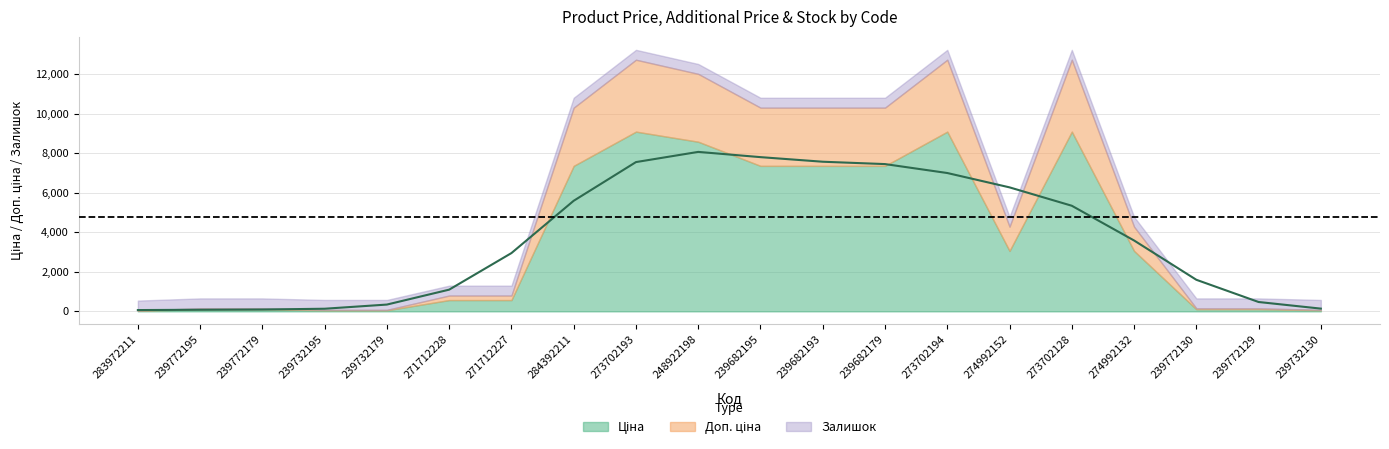

The Ціна series shows 9092.0 at 273702128. True or false?

True